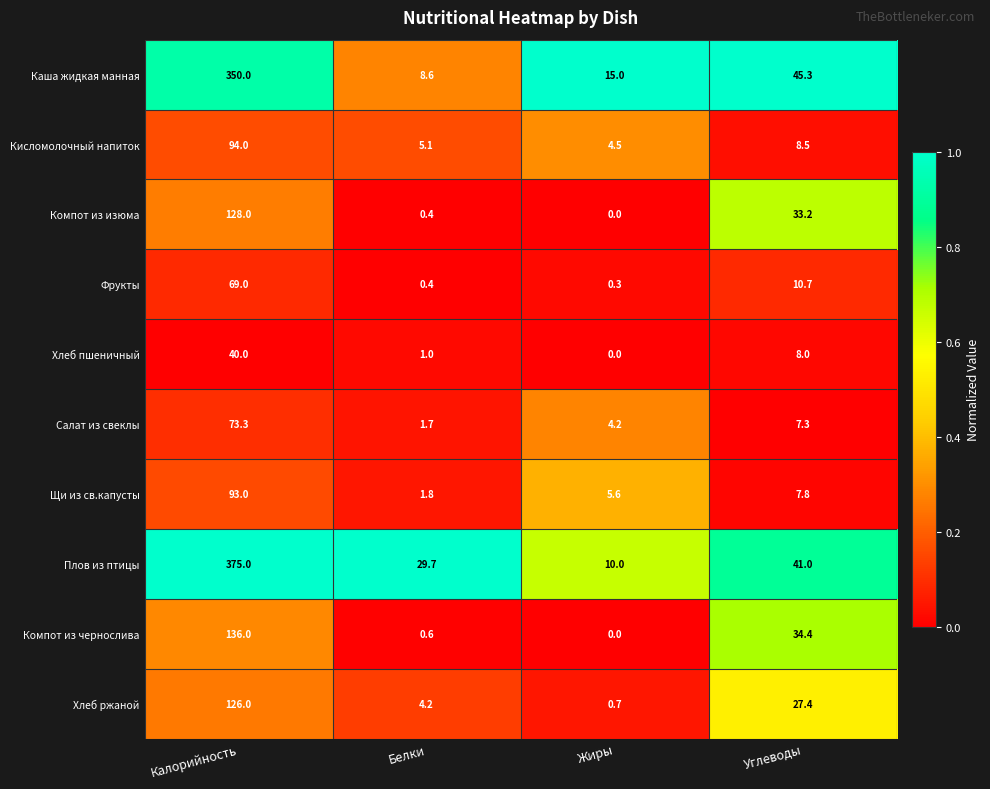

How many values in the Щи из св.капусты series are below 7?

2